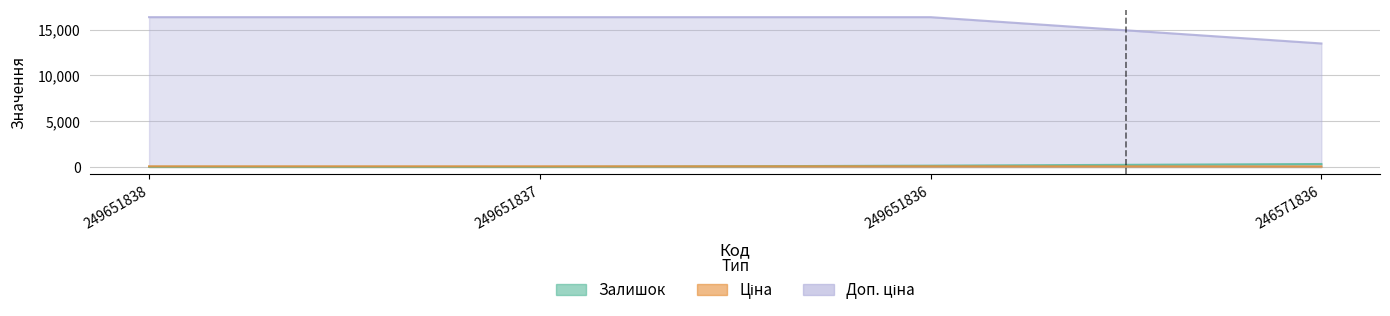

List the series in order of their peak value, highest first.

Доп. ціна, Залишок, Ціна